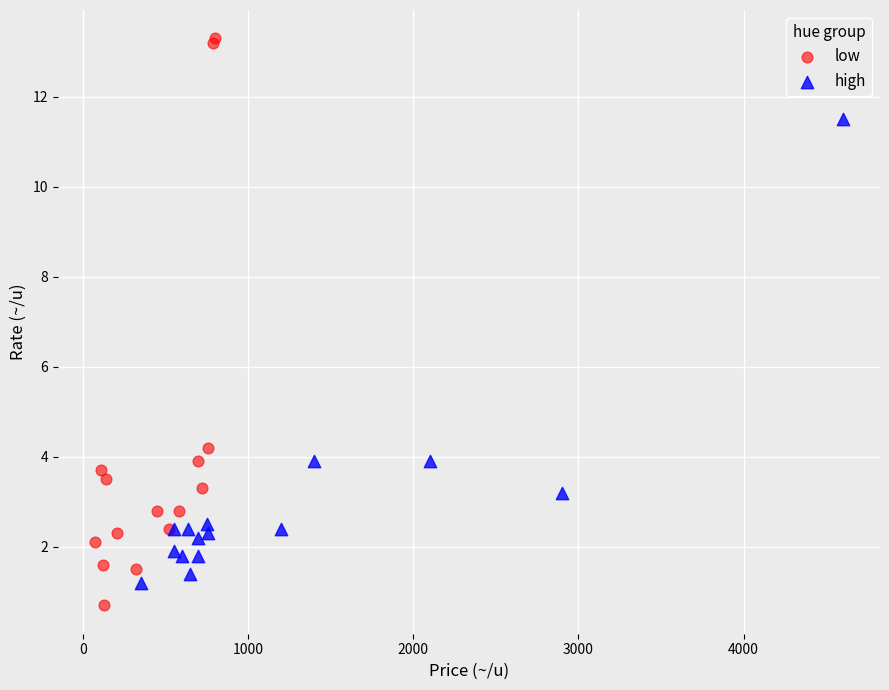

Which series has the widest spread of Y values?

low